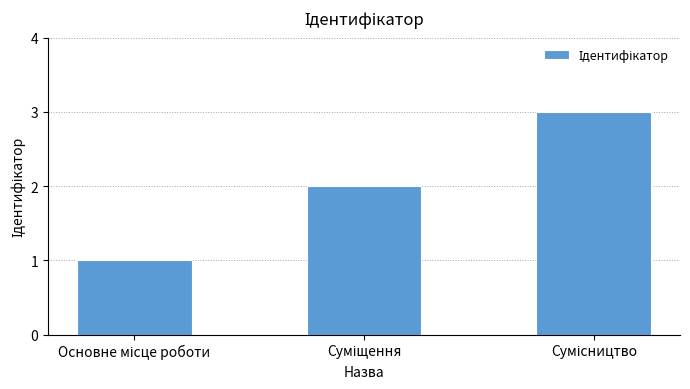

What is the maximum value shown in the chart?

3